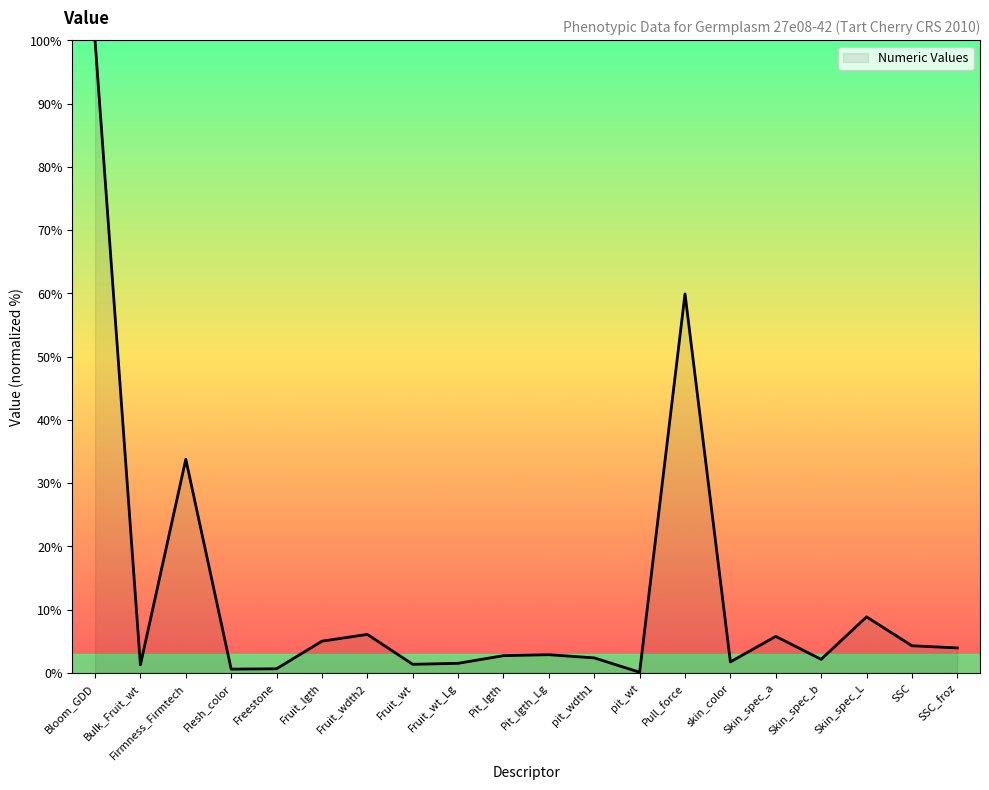

What value does the data have at Skin_spec_b?

2.1